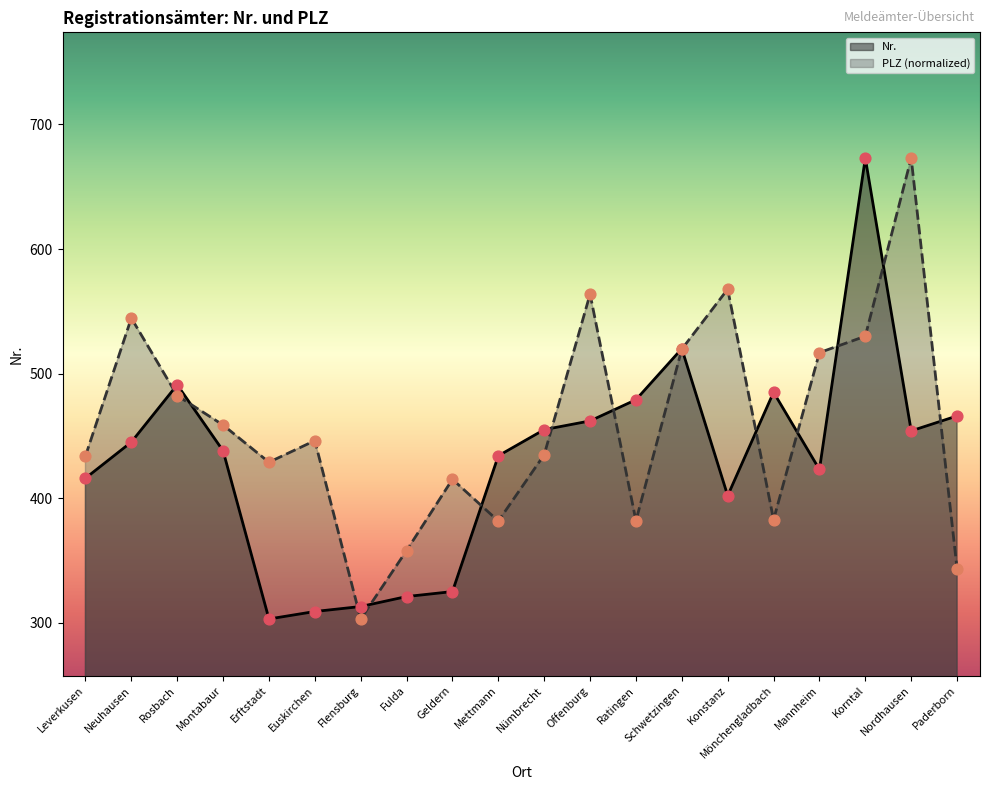

What are all the series names shown in the legend?

Nr., PLZ (normalized)